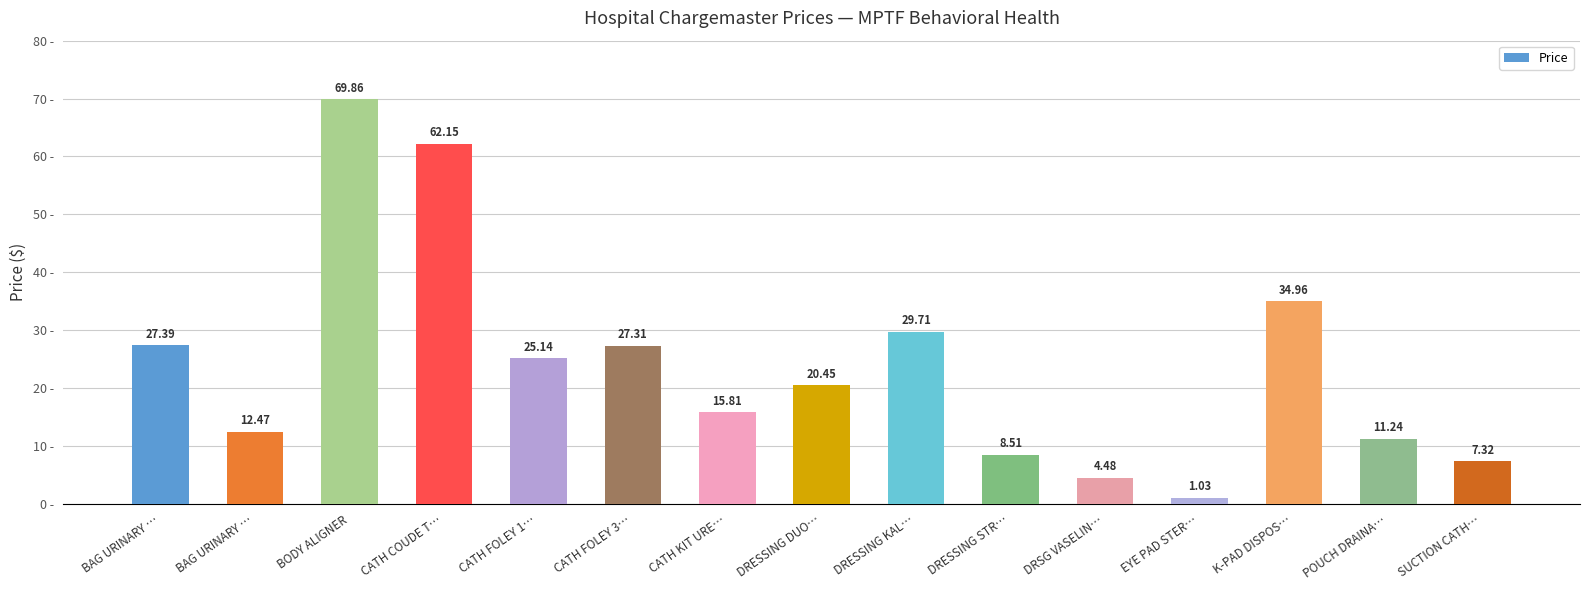

Does the chart contain any negative values?

No